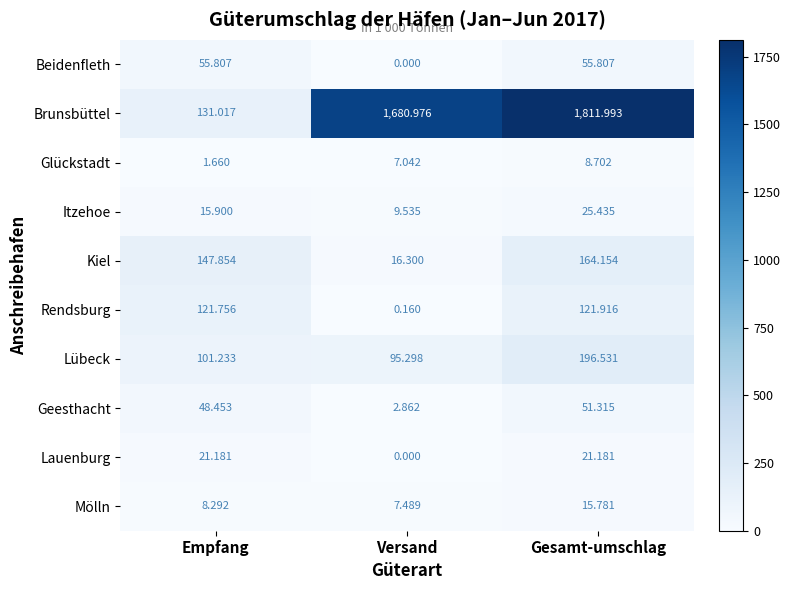

Which category has the highest value across all series?

Gesamt-umschlag